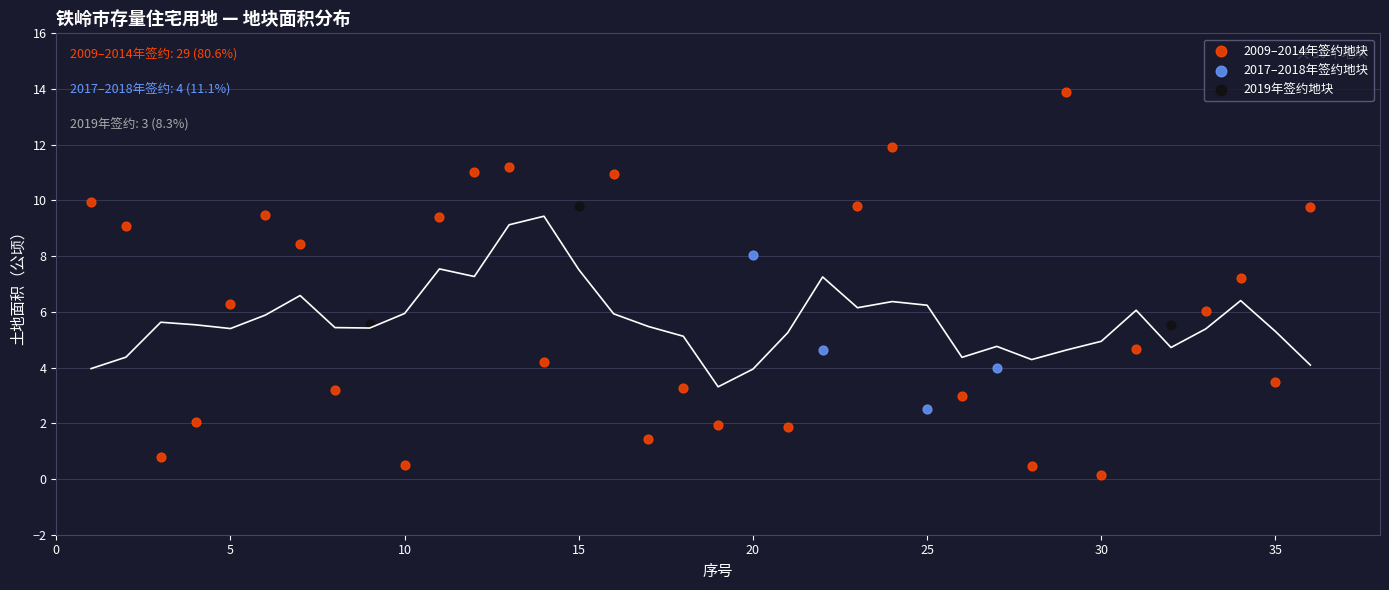

Which series has the largest Y range (max minus min)?

2009–2014年签约地块